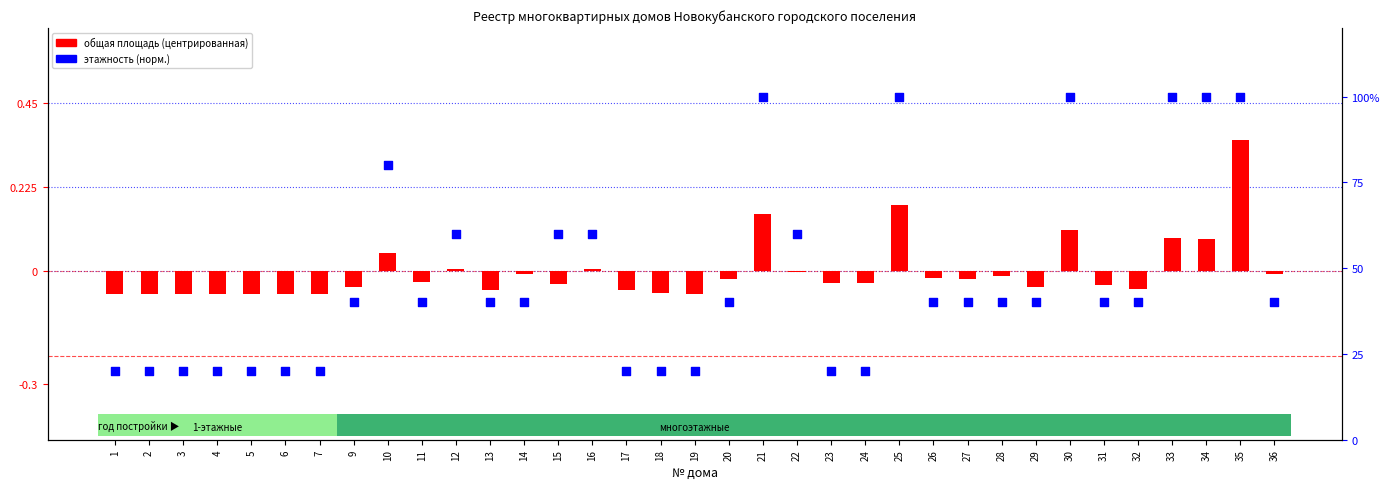

Which series has the largest total across all categories?

этажность